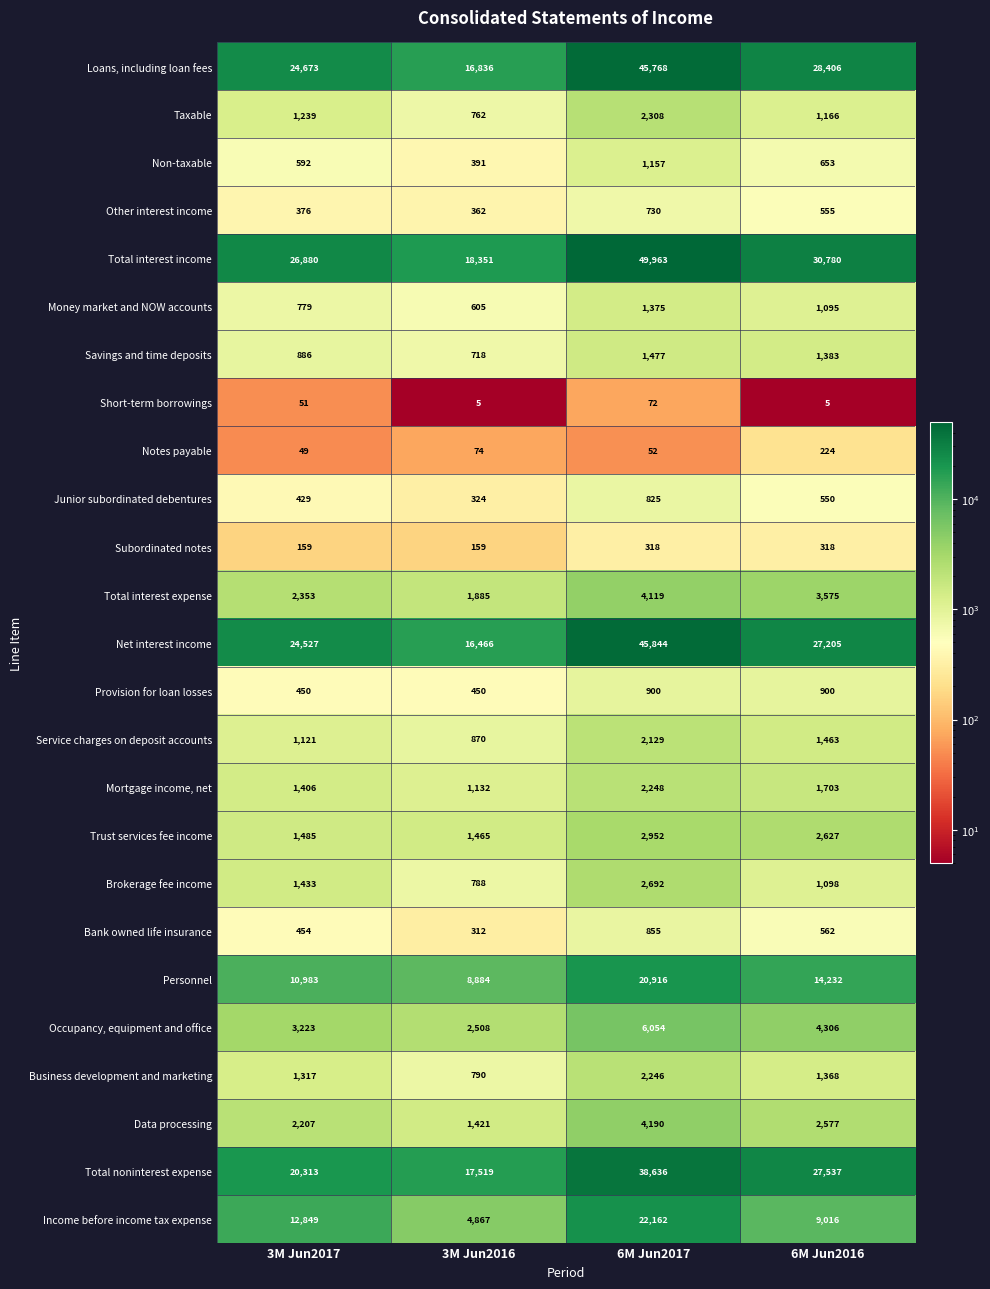

At how many categories does at least one series exceed 37871?

1